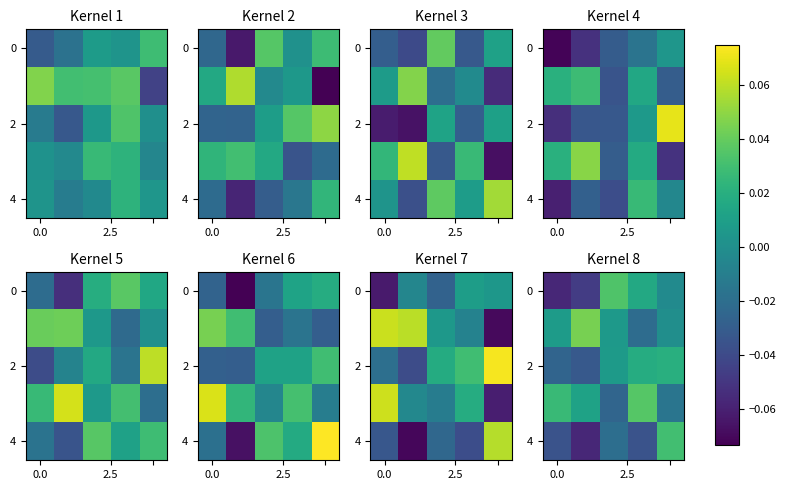

How many positive values does the 4 series have?

1